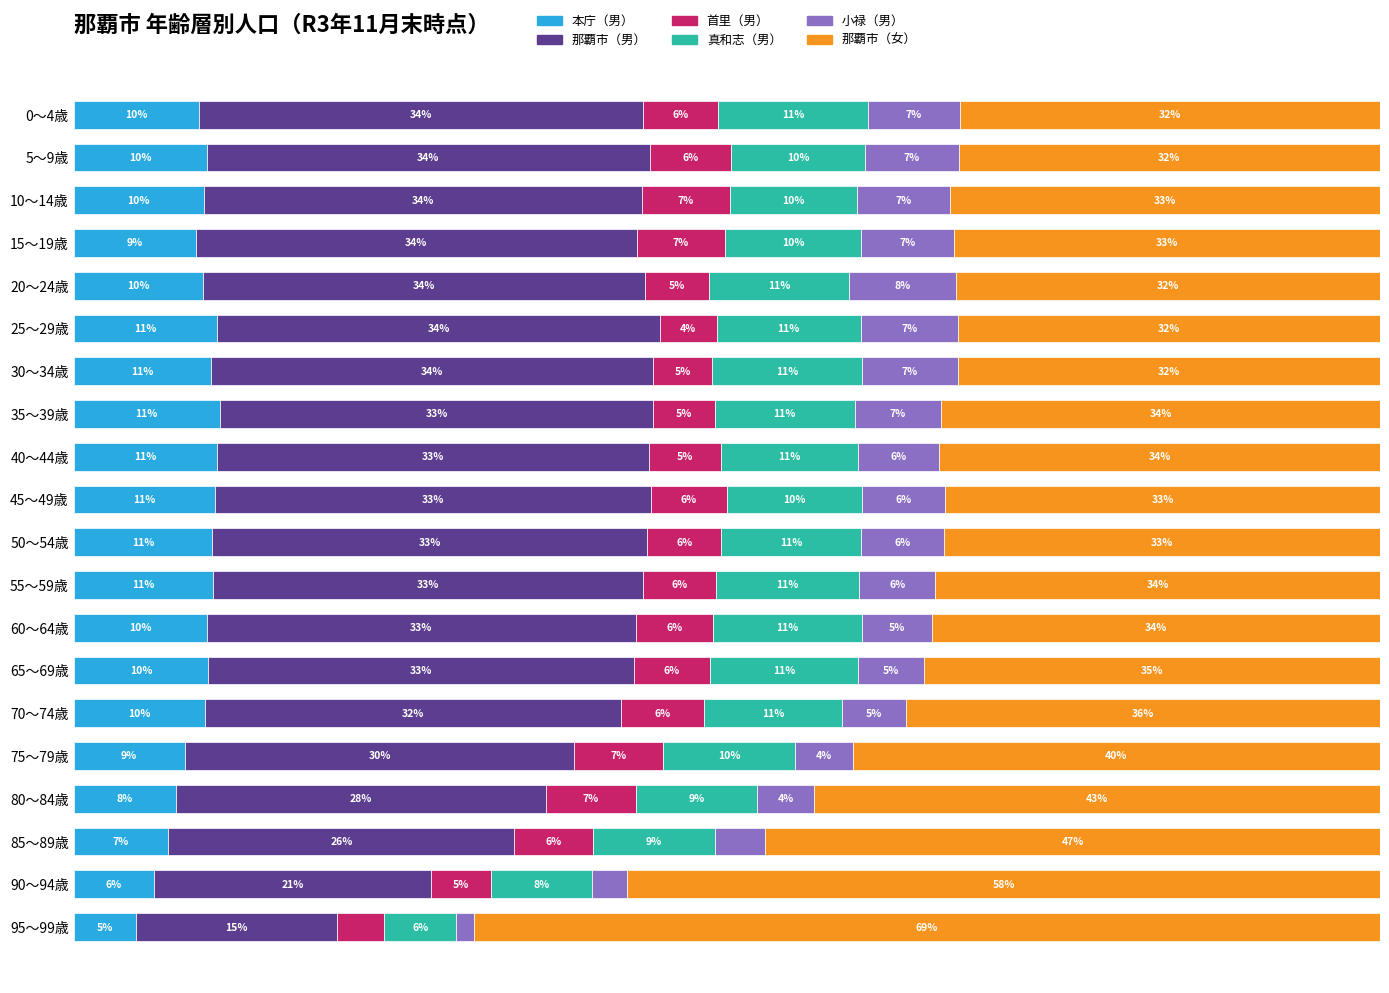

At which label does 本庁（男） reach its minimum?

95～99歳